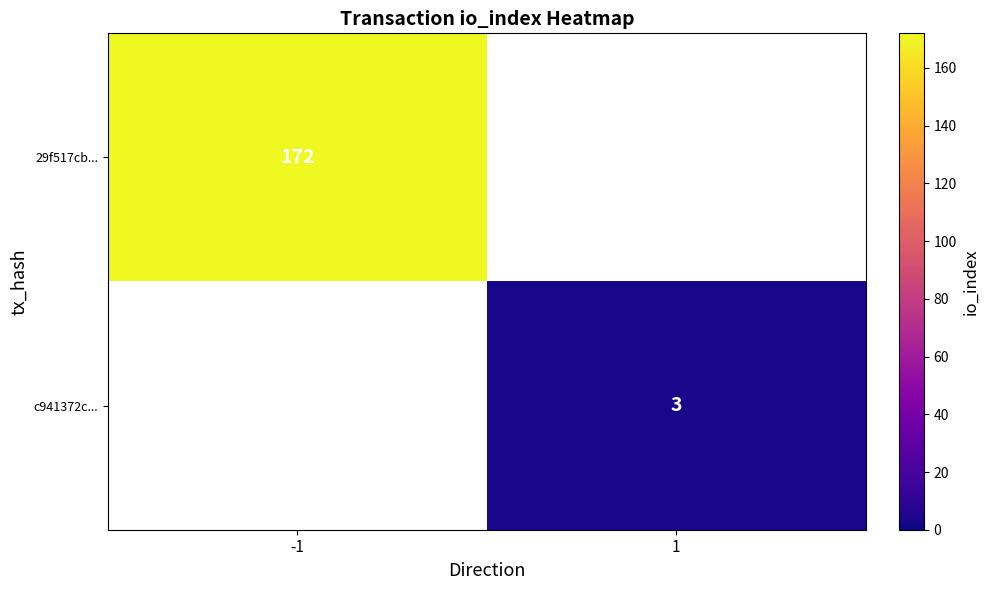

Is it true that c941372c... equals 3 at 1?

True